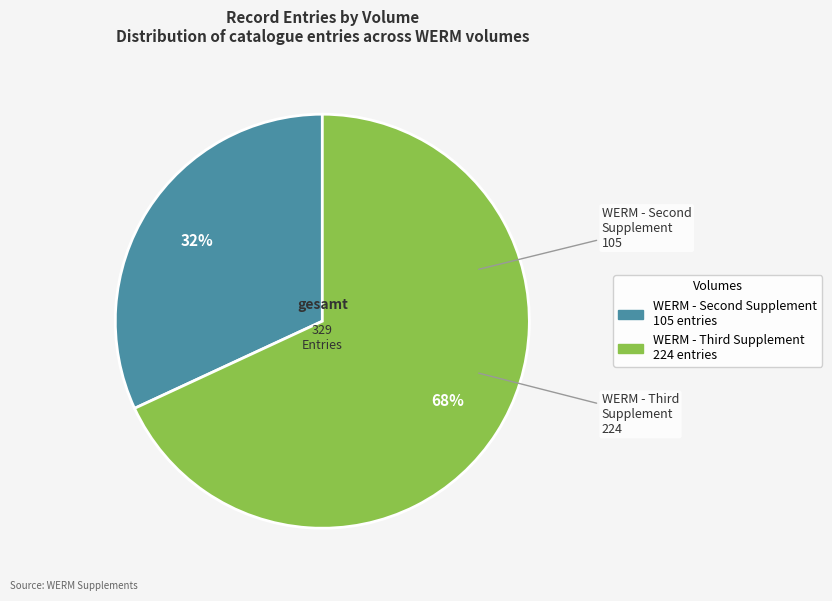

To the nearest percent, what is the average slice percentage?

50%